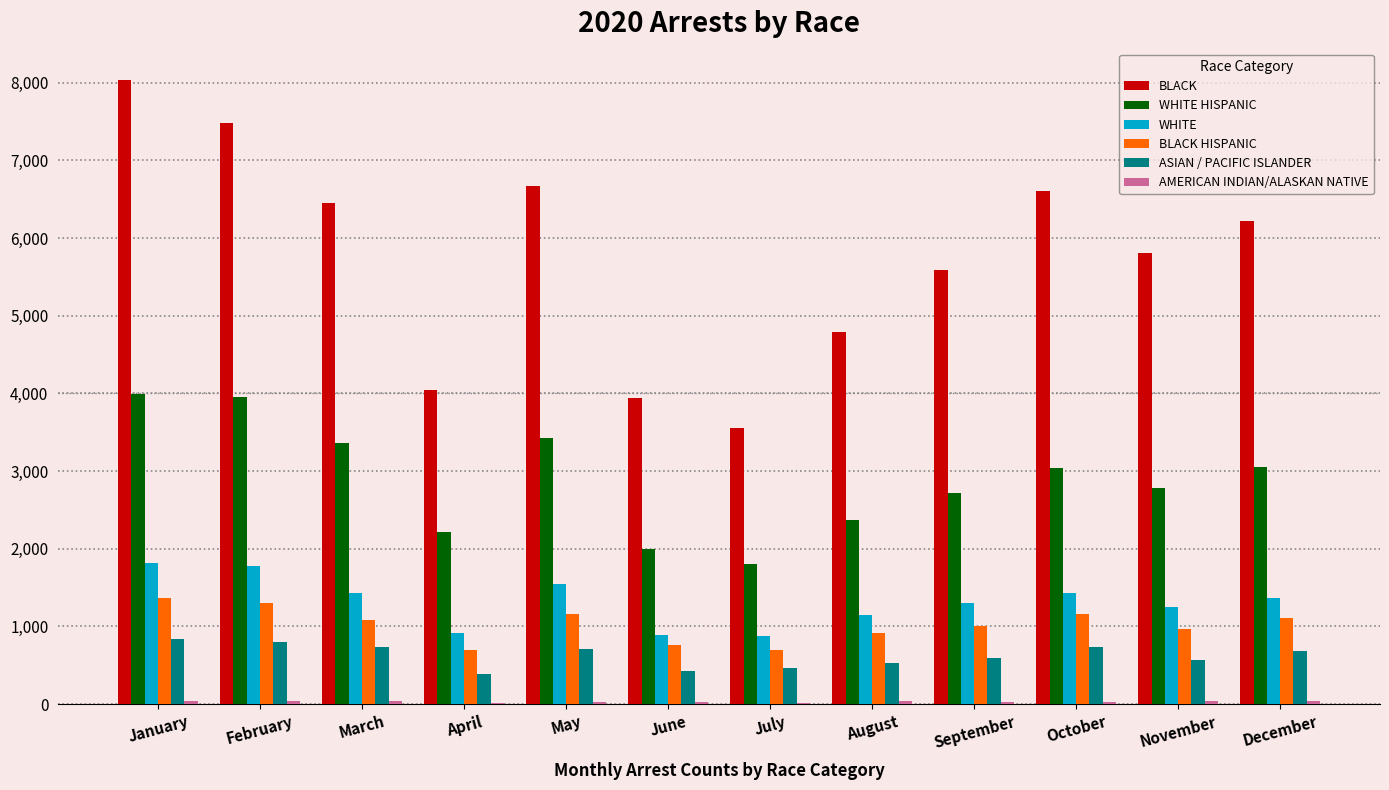

What is the maximum value for WHITE?

1811